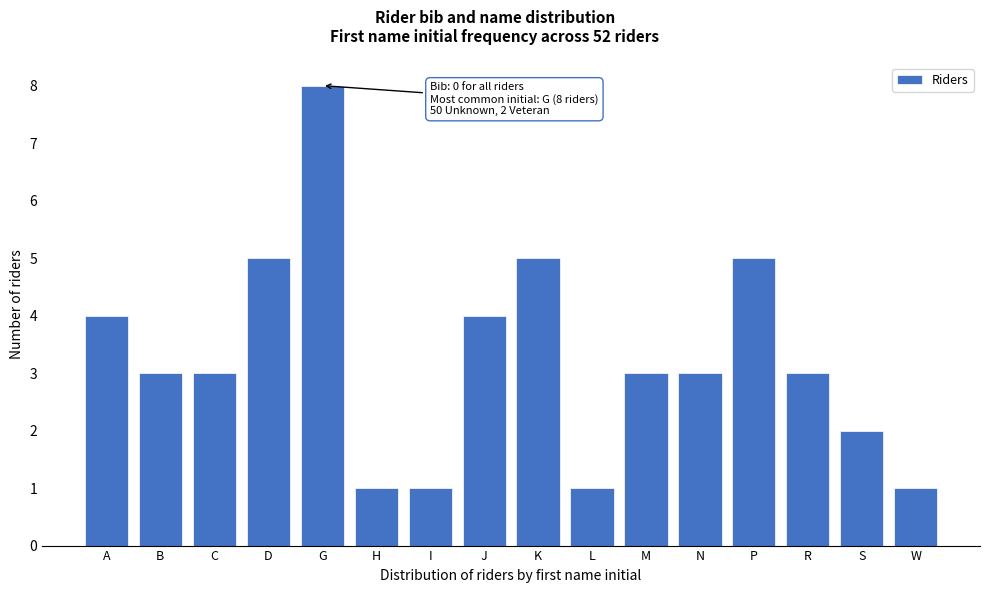

Reading left to right, extract all data points from this chart.

A=4	B=3	C=3	D=5	G=8	H=1	I=1	J=4	K=5	L=1	M=3	N=3	P=5	R=3	S=2	W=1